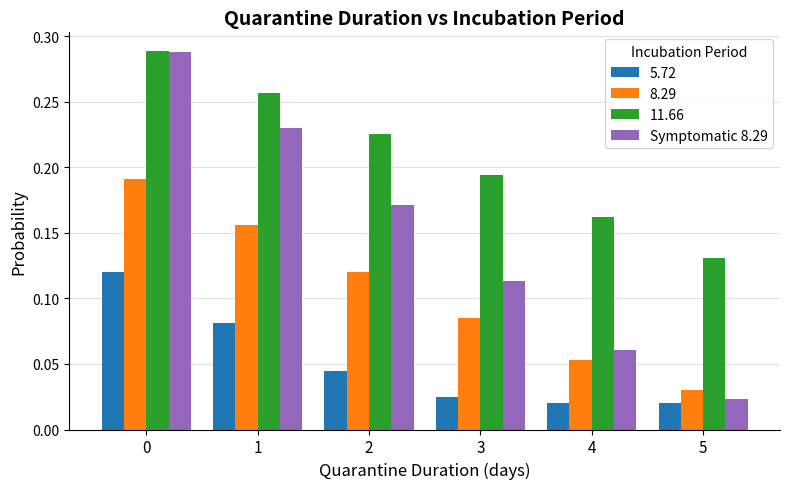

What is the sum of all Symptomatic 8.29 values?

0.9